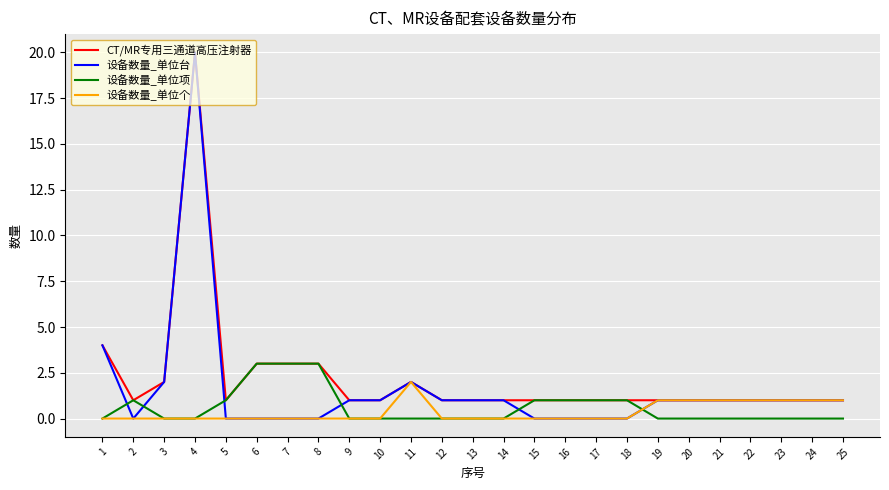

Reading left to right, what are all the values shown in this chart?

CT/MR专用三通道高压注射器: 1=4	2=1	3=2	4=20	5=1	6=3	7=3	8=3	9=1	10=1	11=2	12=1	13=1	14=1	15=1	16=1	17=1	18=1	19=1	20=1	21=1	22=1	23=1	24=1	25=1
设备数量_单位台: 1=4	2=0	3=2	4=20	5=0	6=0	7=0	8=0	9=1	10=1	11=2	12=1	13=1	14=1	15=0	16=0	17=0	18=0	19=1	20=1	21=1	22=1	23=1	24=1	25=1
设备数量_单位项: 1=0	2=1	3=0	4=0	5=1	6=3	7=3	8=3	9=0	10=0	11=0	12=0	13=0	14=0	15=1	16=1	17=1	18=1	19=0	20=0	21=0	22=0	23=0	24=0	25=0
设备数量_单位个: 1=0	2=0	3=0	4=0	5=0	6=0	7=0	8=0	9=0	10=0	11=2	12=0	13=0	14=0	15=0	16=0	17=0	18=0	19=1	20=1	21=1	22=1	23=1	24=1	25=1